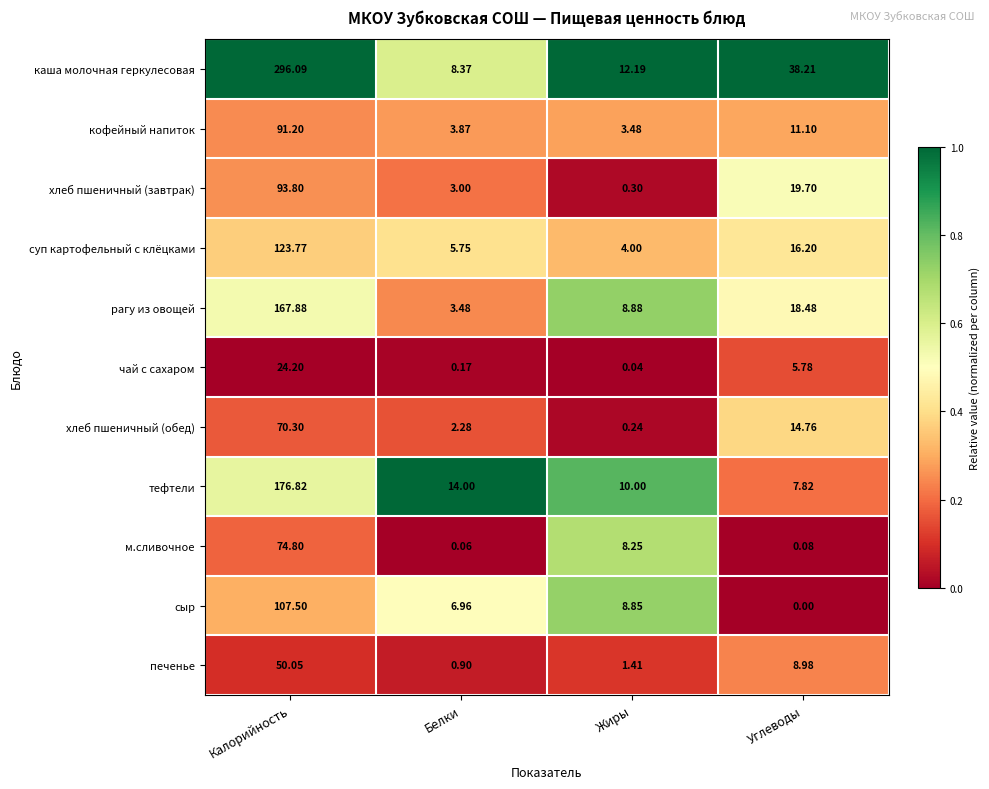

Which series has the largest total across all categories?

каша молочная геркулесовая